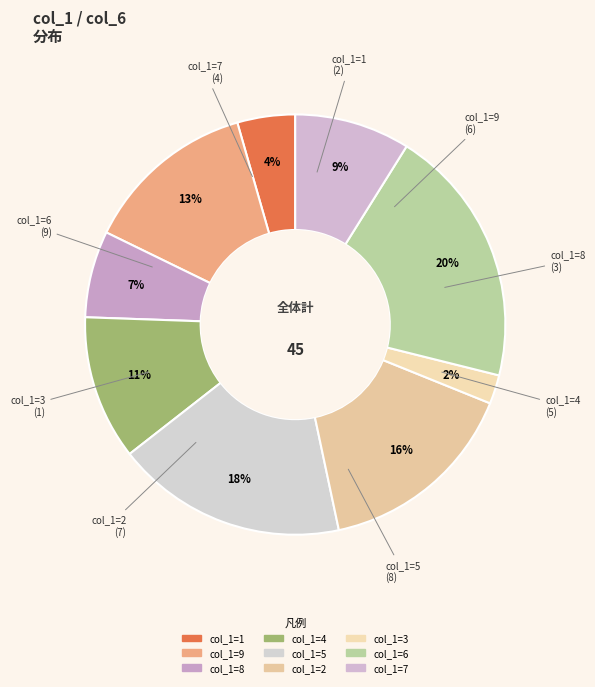

How many slices are in this pie chart?

9